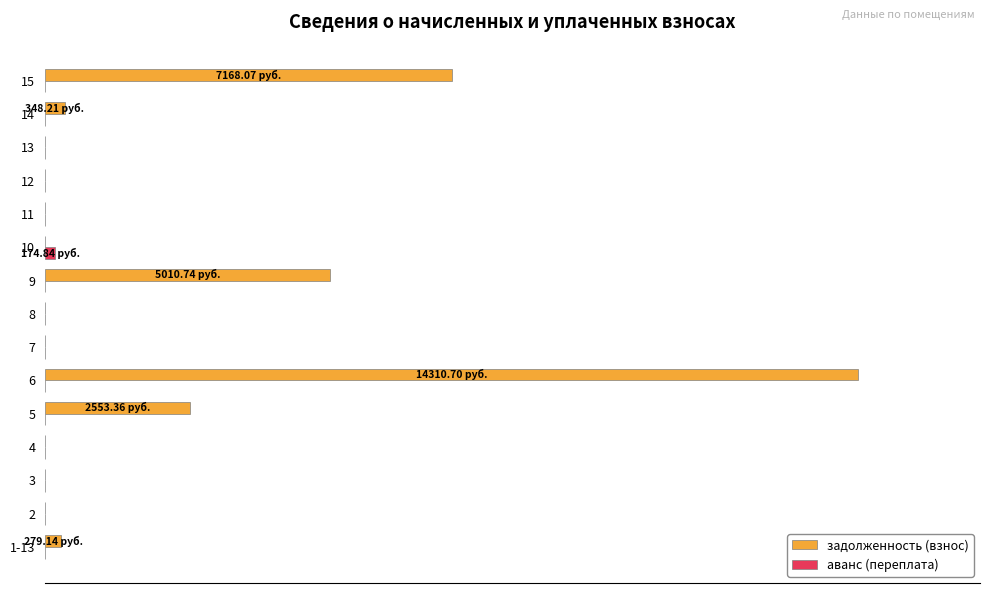

Which series has the largest total across all categories?

задолженность (взнос)